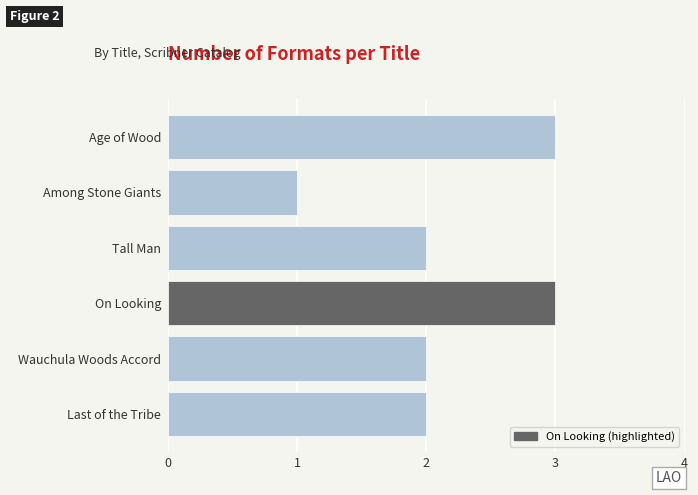

What is the sum of all values?

13